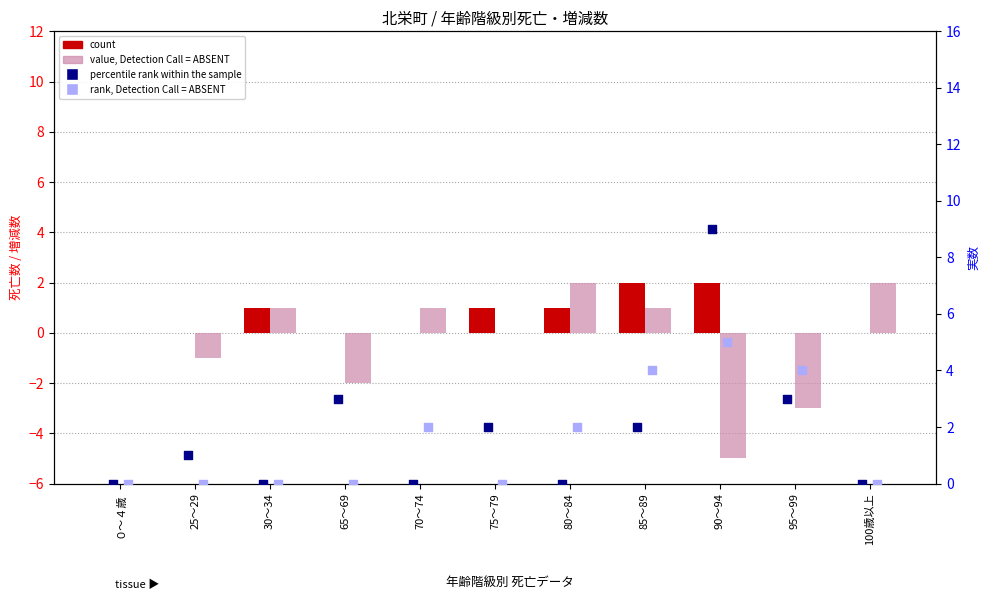

What is the total value across all series at 30～34?

2